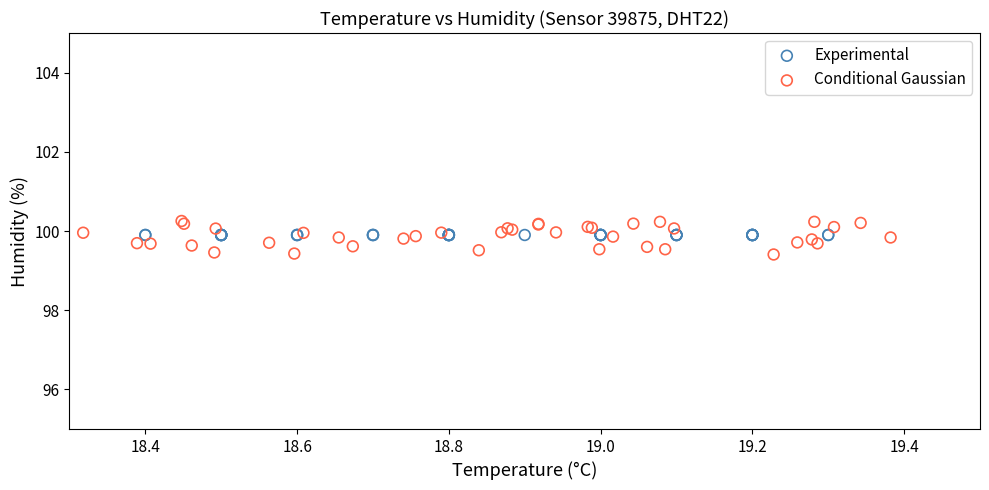

What are all the series names shown in the legend?

Experimental, Conditional Gaussian